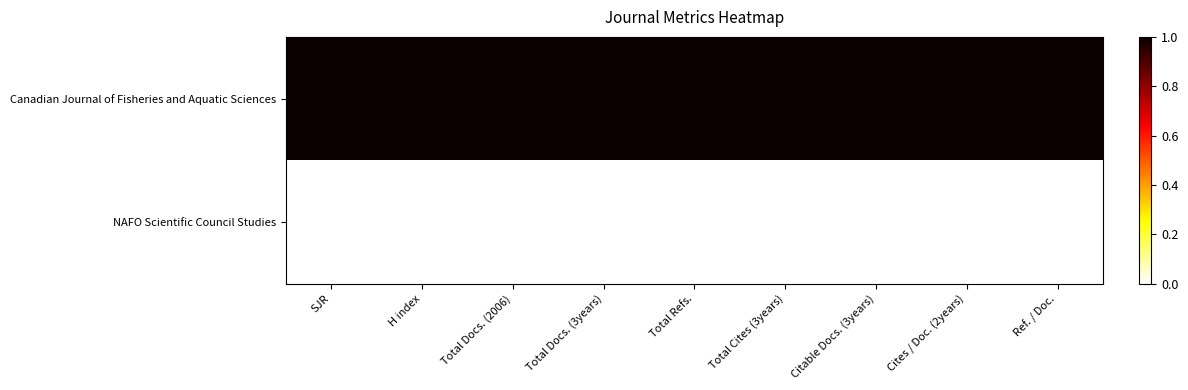

List the series in order of their overall mean, highest first.

Canadian Journal of Fisheries and Aquatic Sciences, NAFO Scientific Council Studies